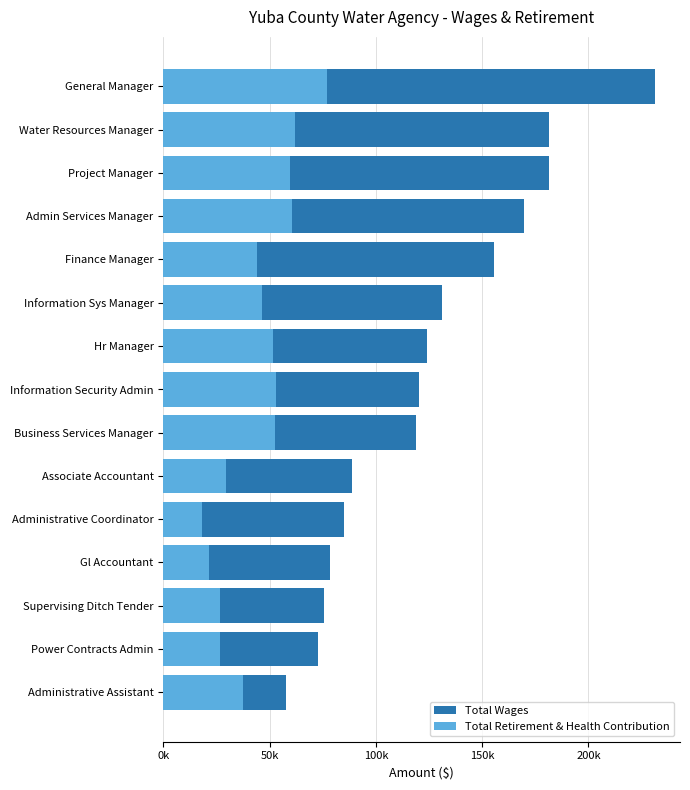

Between Associate Accountant and Information Security Admin, which is larger?

Information Security Admin